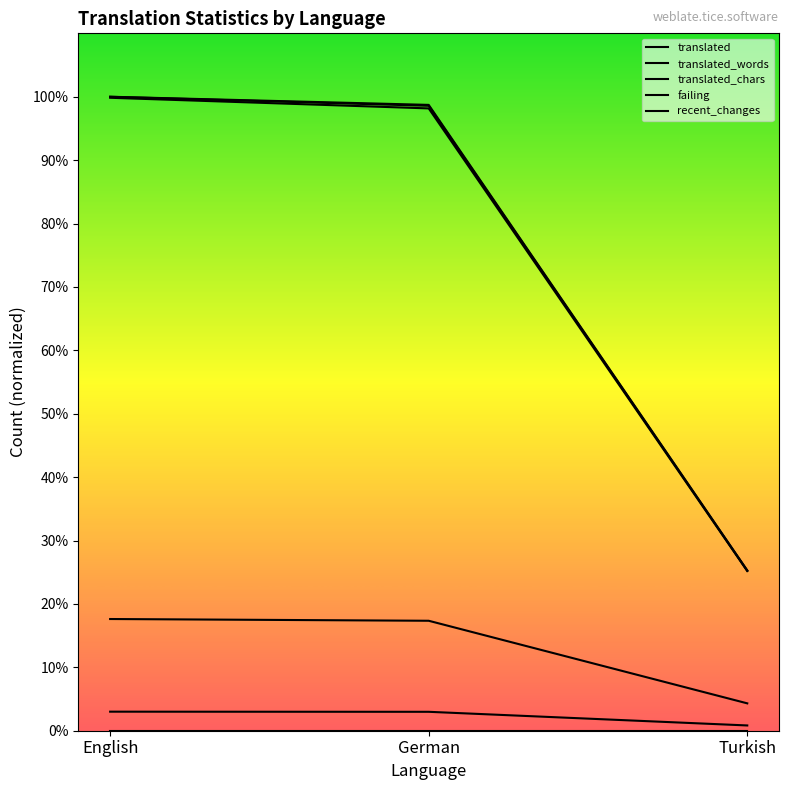

What is the label of the 2nd point from the left?

German